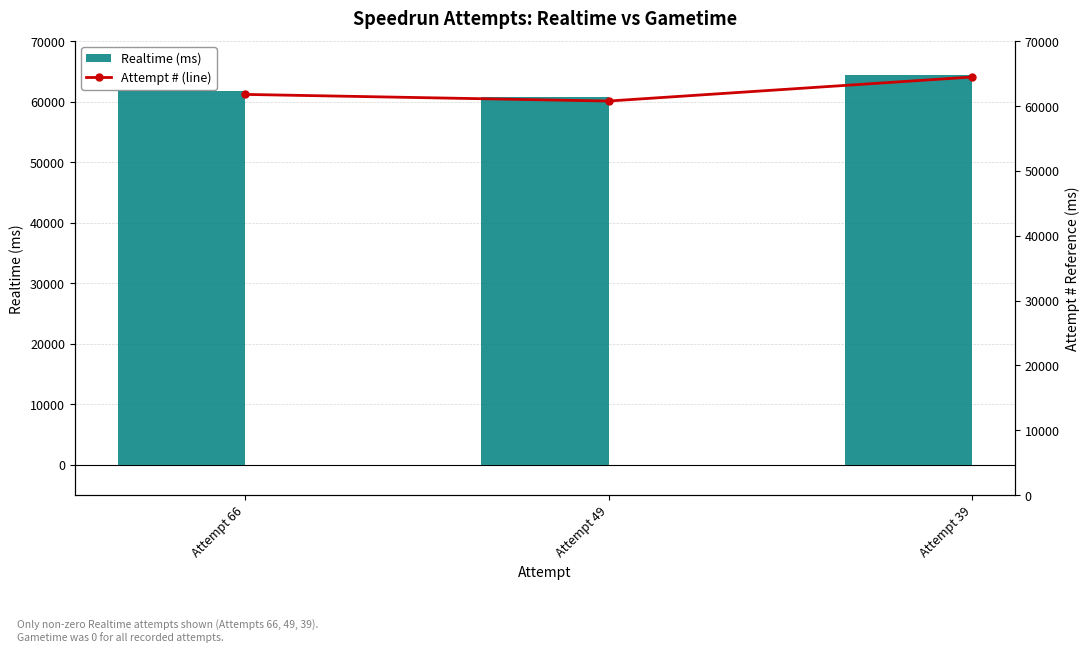

Count the Attempt # (line) values in the range 60756 to 64462.

3